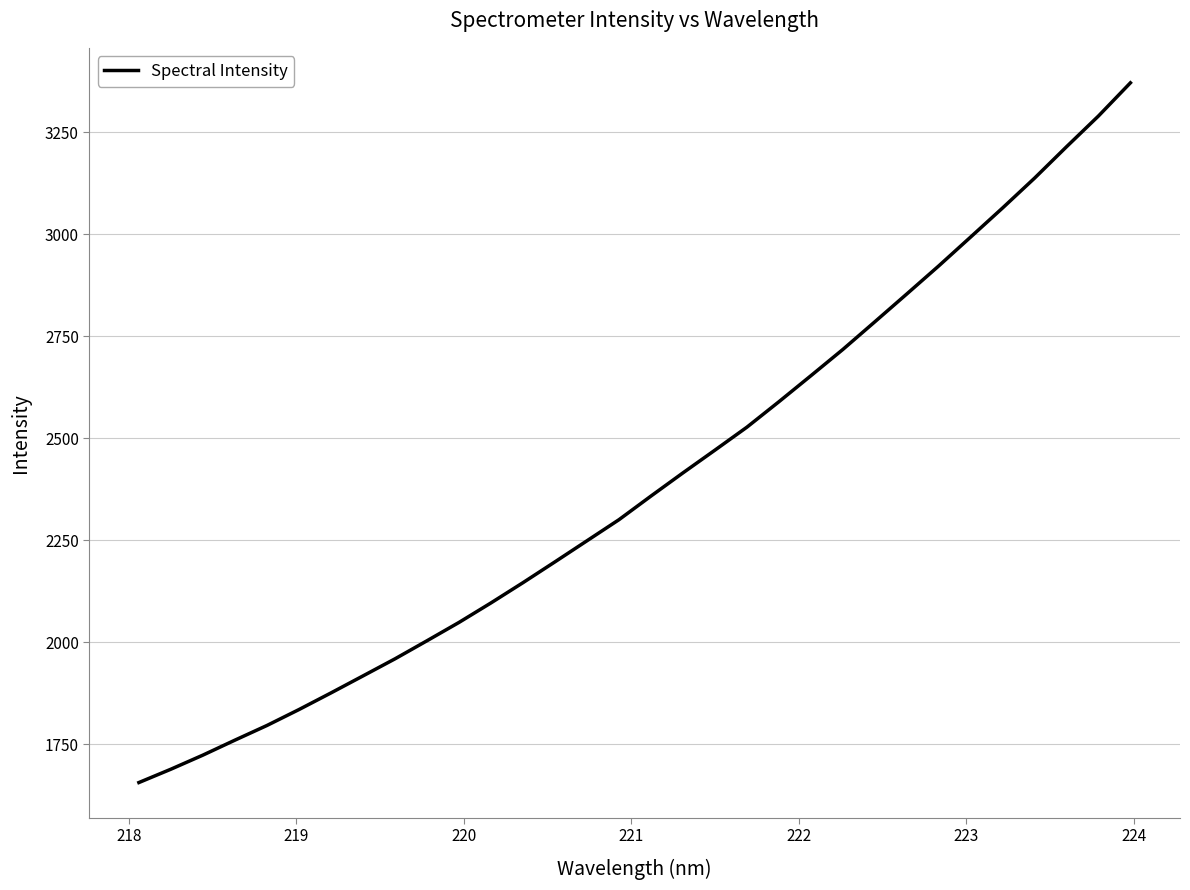

What is the difference between the maximum and minimum values?

1715.5